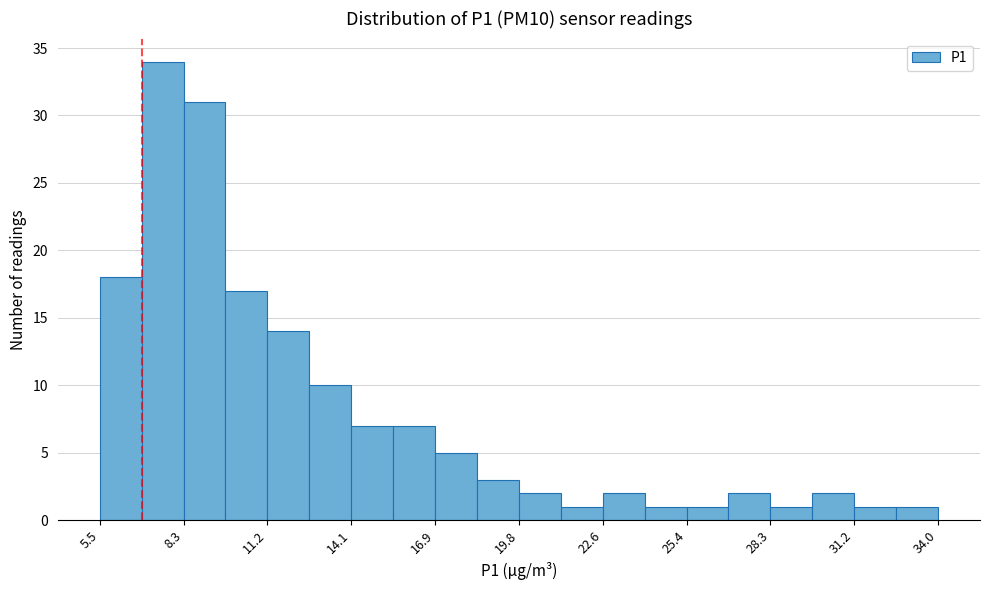

Around what value on the x-axis is the tallest bar? Give the approximate position of its centre, as read against the axis.

7.5